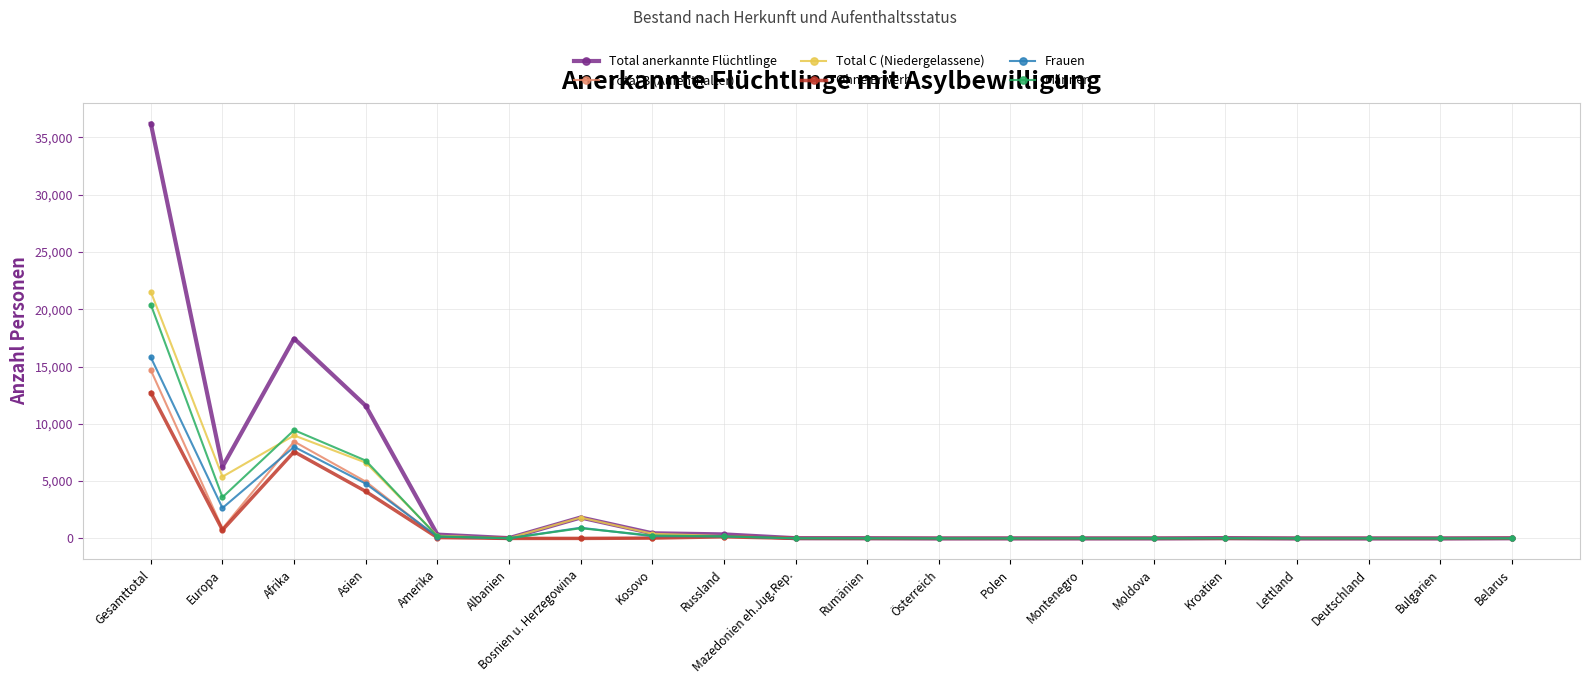

Which series has the largest range (max minus min)?

Total anerkannte Flüchtlinge